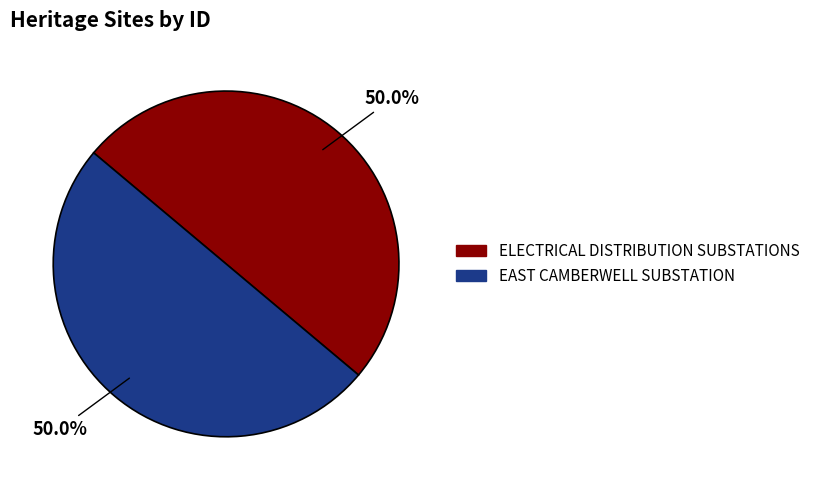

To the nearest percent, what is the combined percentage of EAST CAMBERWELL SUBSTATION and ELECTRICAL DISTRIBUTION SUBSTATIONS?

100%